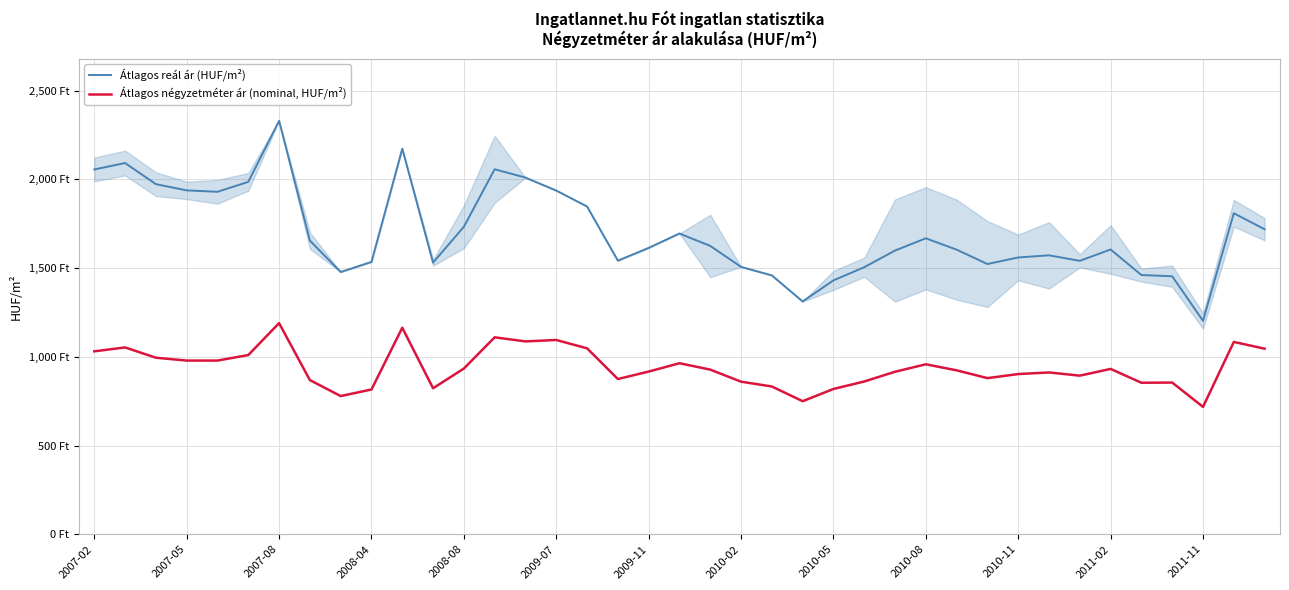

Is this an area chart (filled region under the line)?

Yes